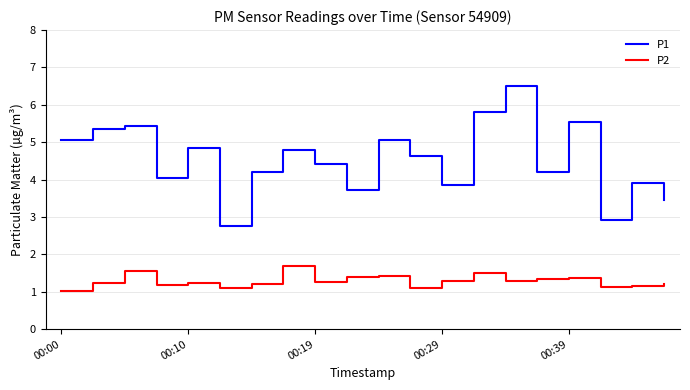

At how many categories does at least one series exceed 2?

20